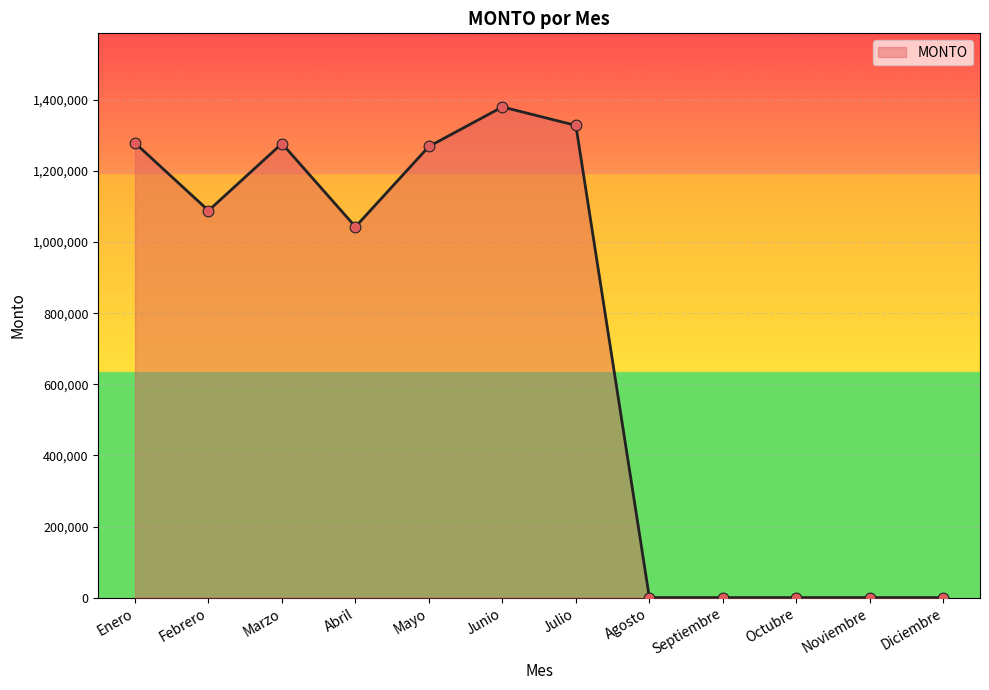

What is the ratio of the value at Enero to the value at Abril?

1.2